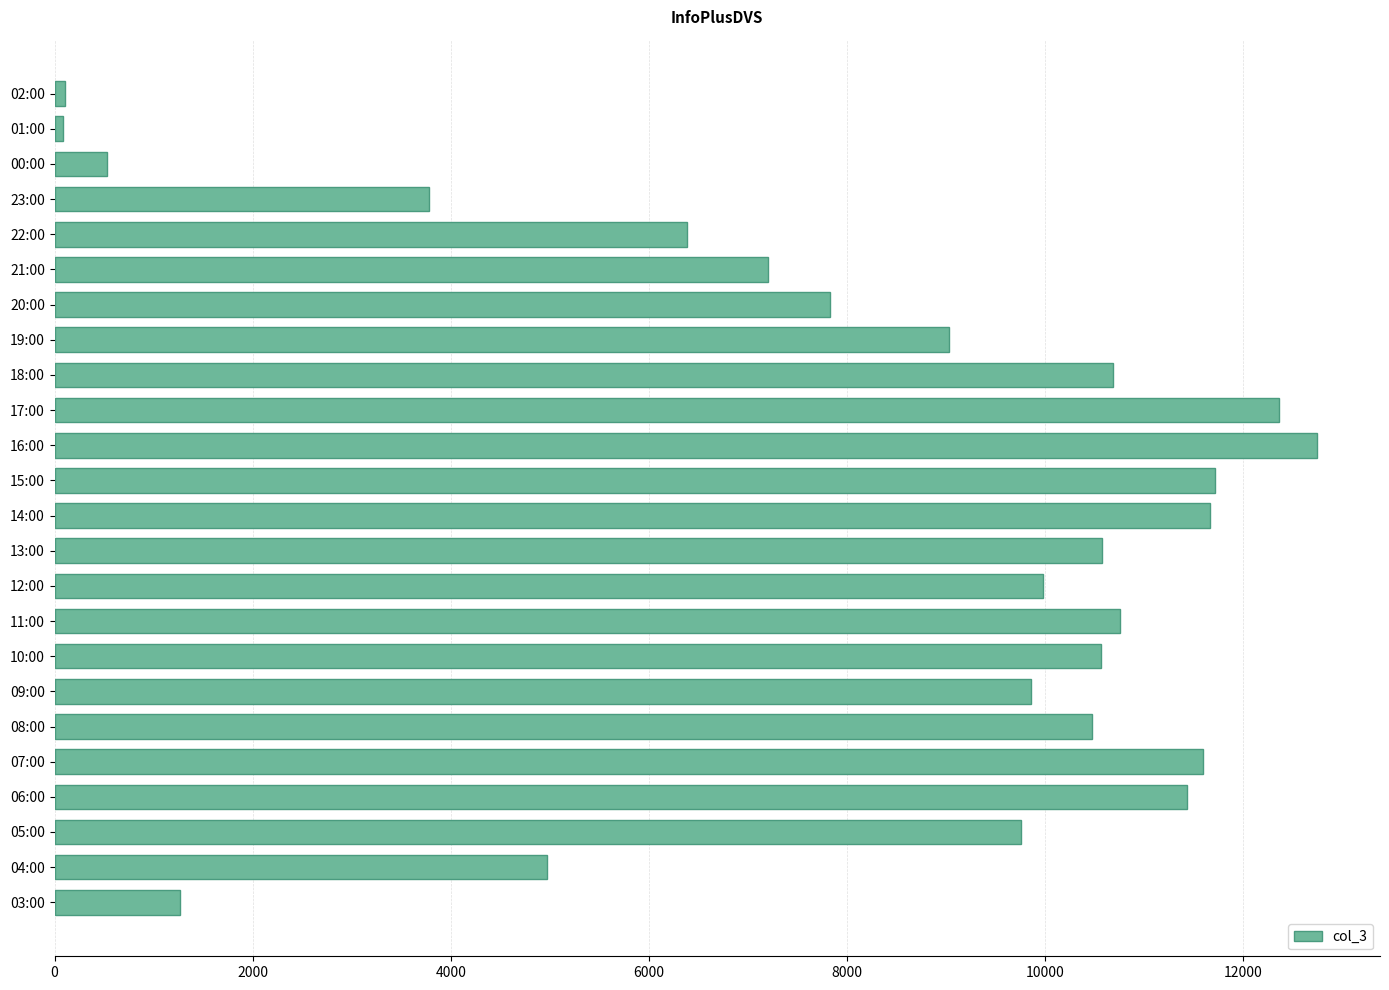

Which label corresponds to the largest value in the chart?

16:00